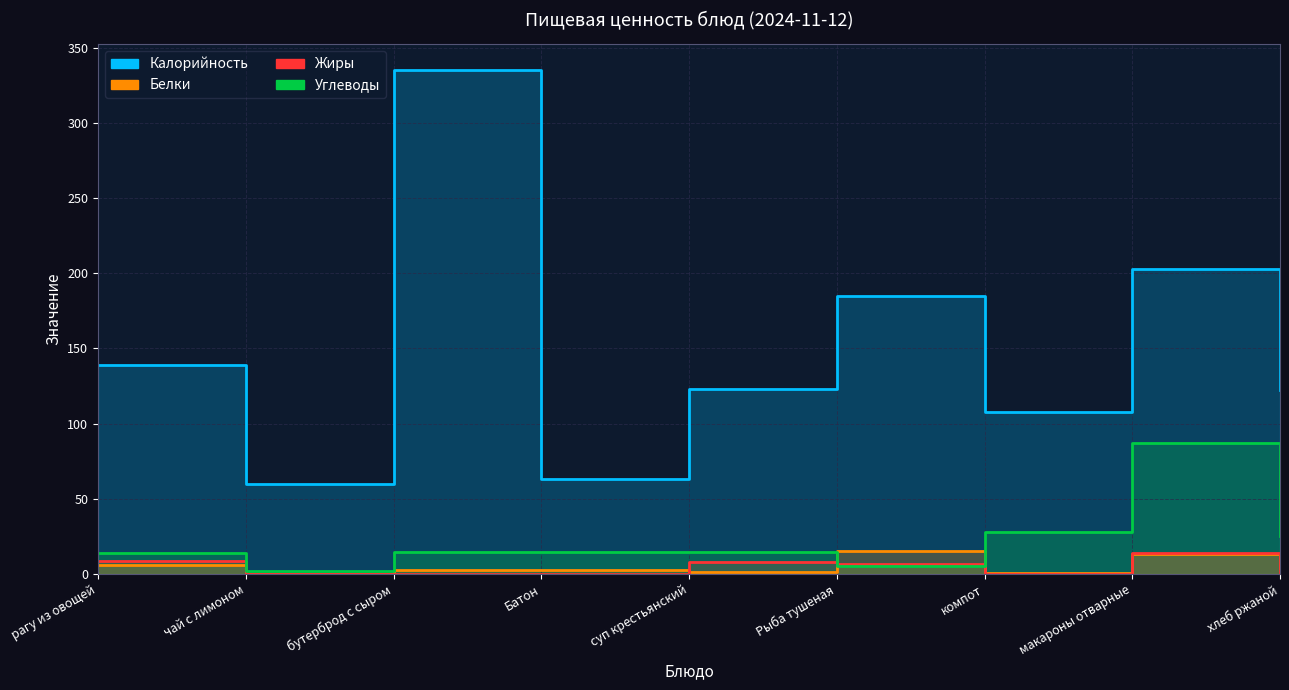

Which series has the largest total across all categories?

Калорийность